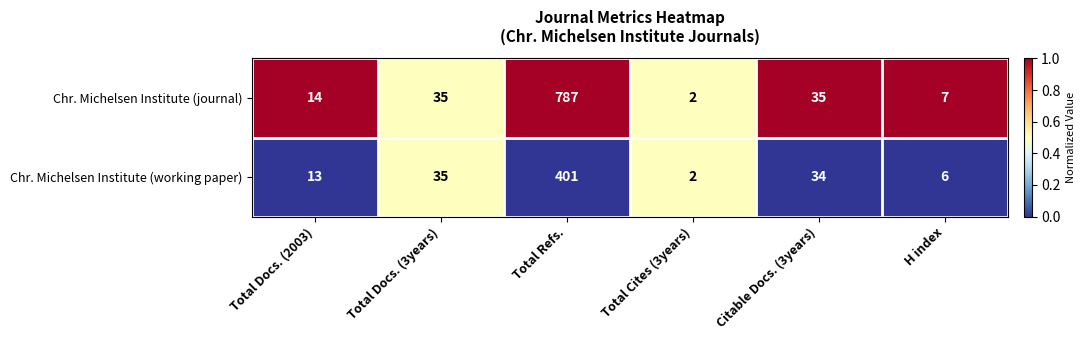

At H index, list the series in order from largest to smallest.

Chr. Michelsen Institute (journal), Chr. Michelsen Institute (working paper)